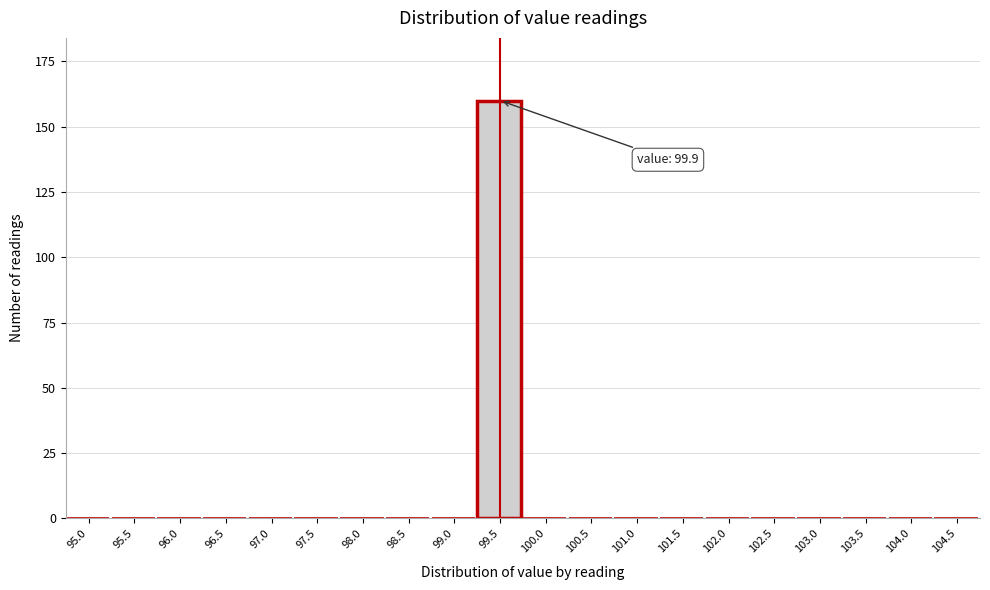

Reading left to right, what are all the values shown in this chart?

95.0=0	95.5=0	96.0=0	96.5=0	97.0=0	97.5=0	98.0=0	98.5=0	99.0=0	99.5=160	100.0=0	100.5=0	101.0=0	101.5=0	102.0=0	102.5=0	103.0=0	103.5=0	104.0=0	104.5=0